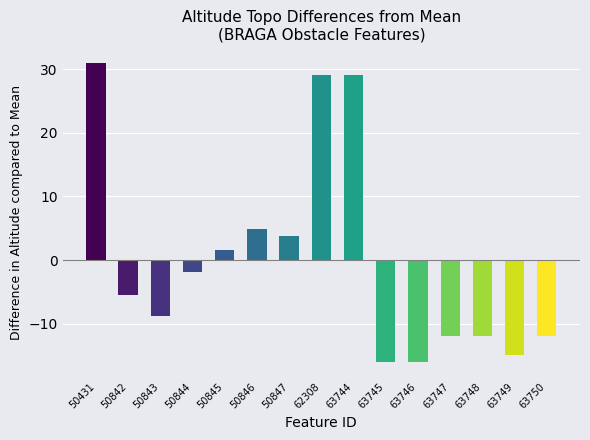

Is it true that the value at 63747 is -12.0?

True